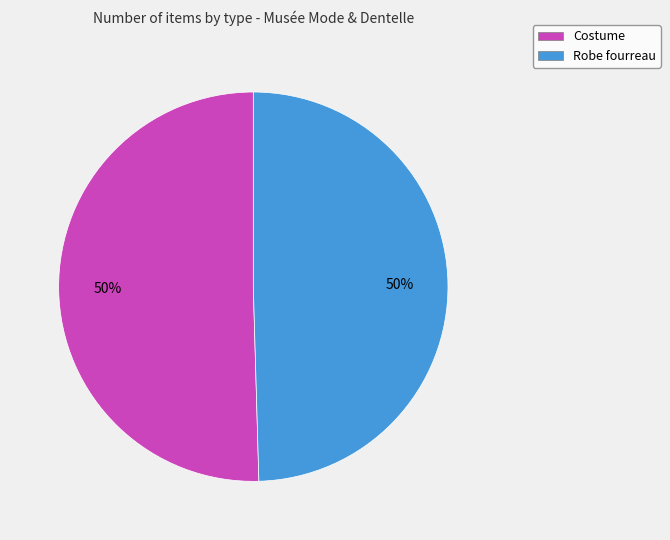

To the nearest percent, what percentage of the pie is Costume?

50%